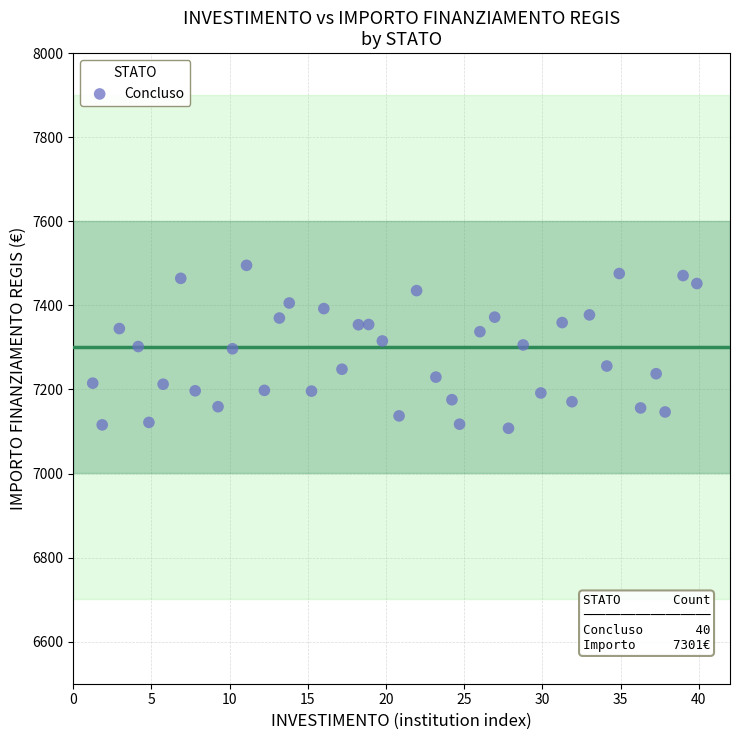

What is the range of X values (max minus min)?

38.6